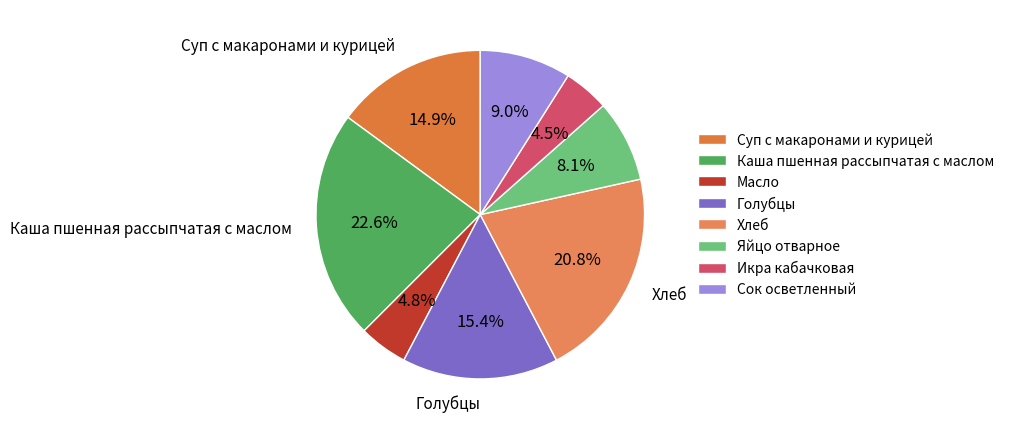

To the nearest percent, what is the combined percentage of Хлеб and Суп с макаронами и курицей?

36%